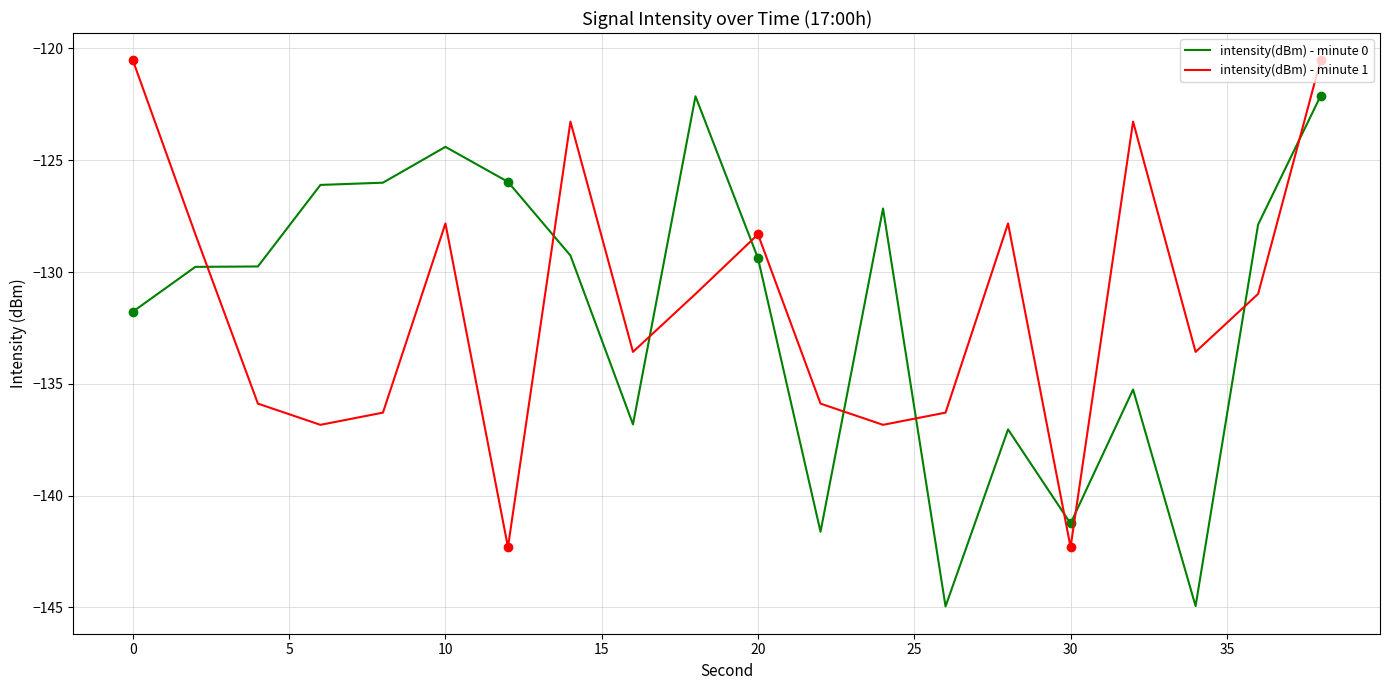

What is the lowest value of the intensity(dBm) - minute 1 series?

-142.3